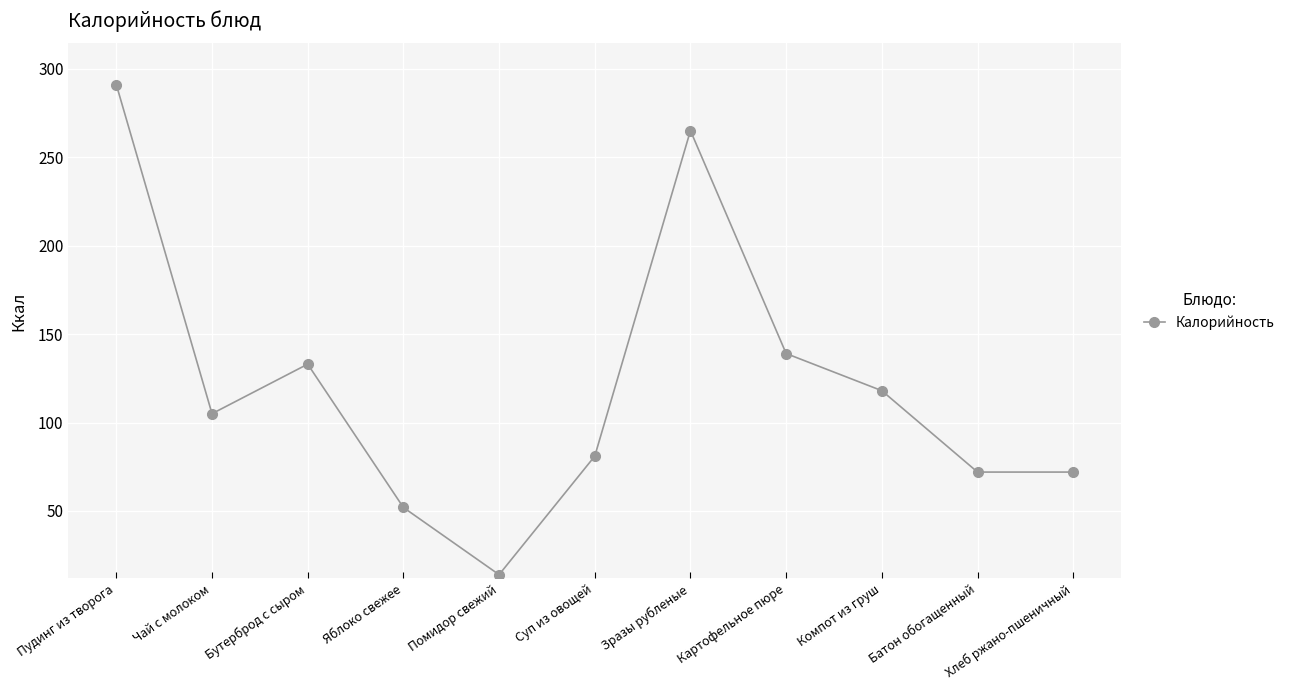

Where is the first local minimum?

Чай с молоком